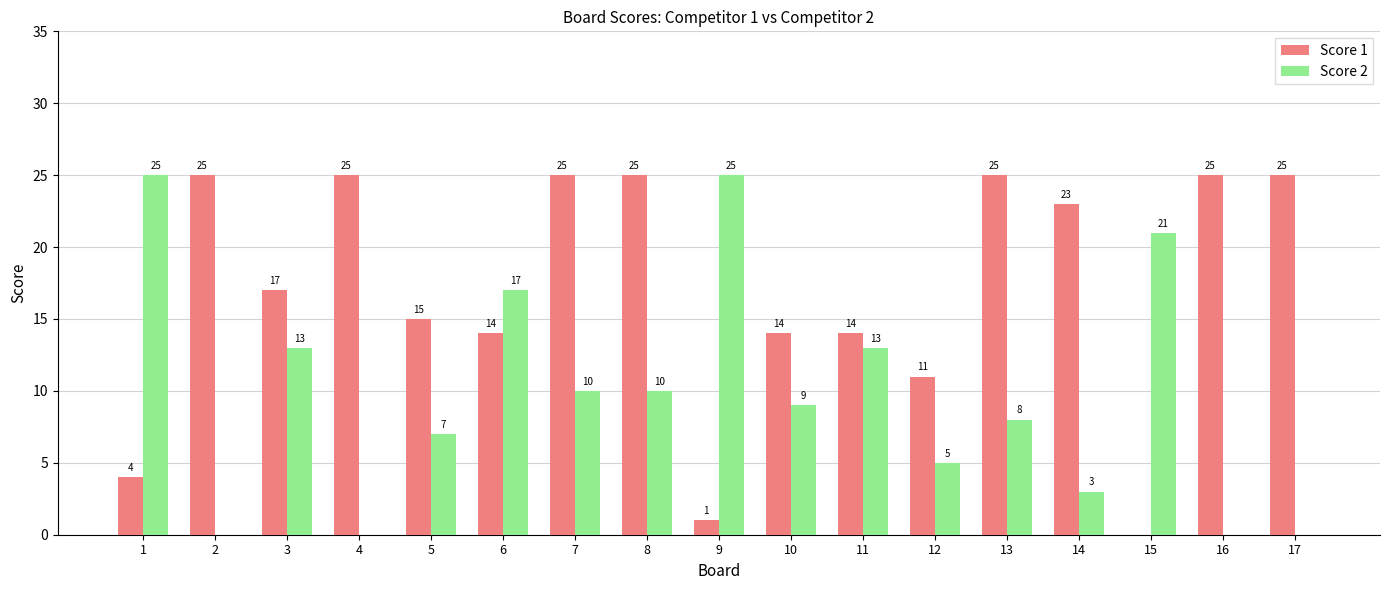

Is the value of Score 1 at 13 greater than the value of Score 2 at 8?

Yes